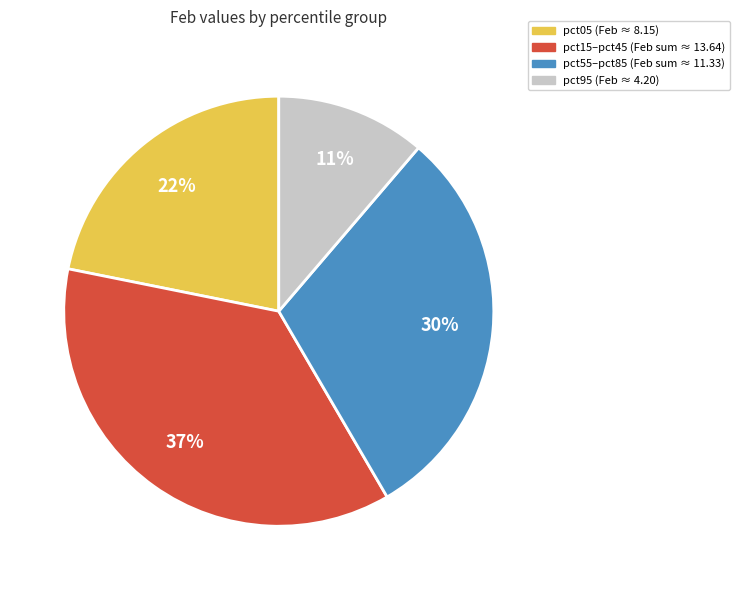

To the nearest percent, what is the average slice percentage?

25%